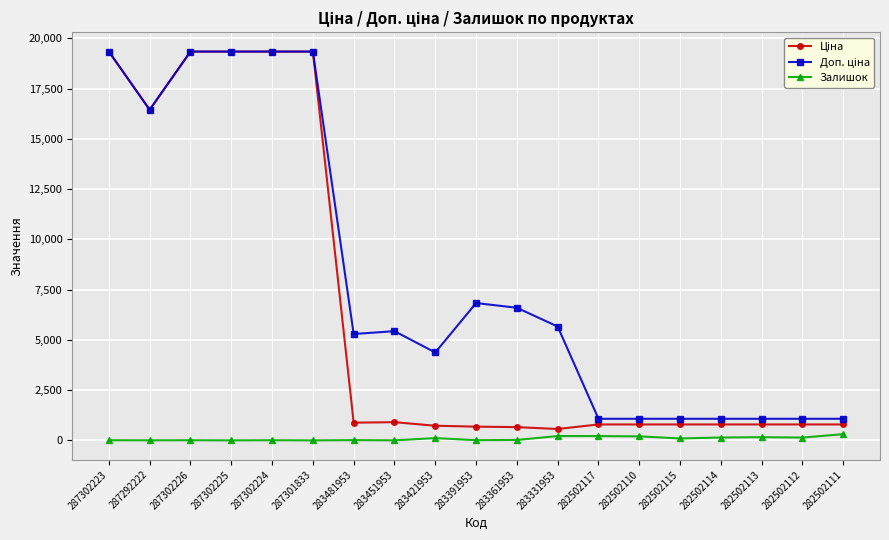

Does the chart have visible grid lines?

Yes